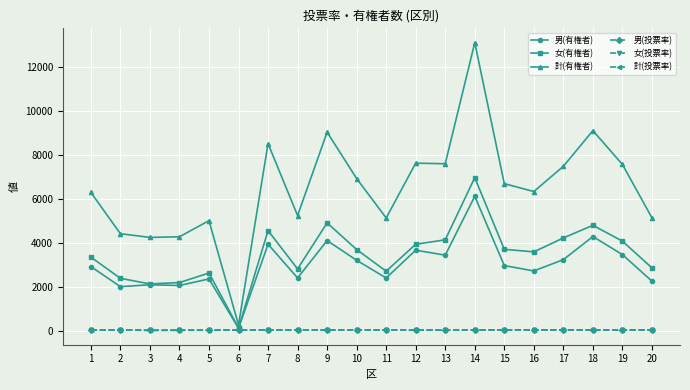

What is the maximum value for 計(有権者)?

13086.0